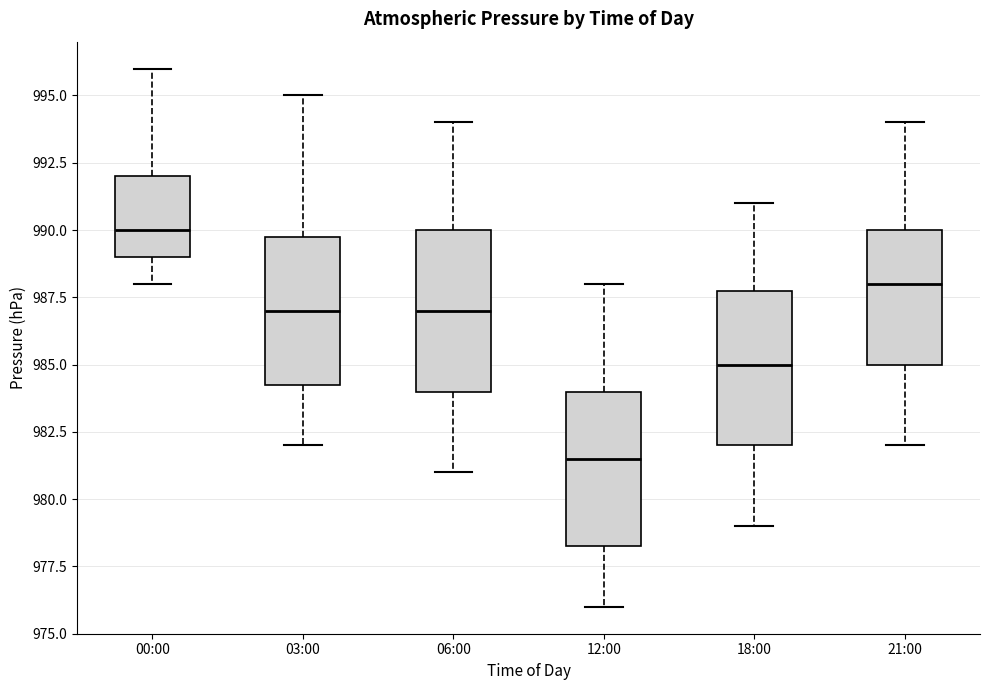

Reading left to right, transcribe this box plot: for each box, give where its median line is, the range the box spans, and where its two whiskers end, as read against the y-axis. The values are not printed on the chart, so give them approximately, as read against the axis.

00:00: median 990.0, box 989.0 to 992.0, whiskers 988.0 to 996.0
03:00: median 987.0, box 984.5 to 990.0, whiskers 982.0 to 995.0
06:00: median 987.0, box 984.0 to 990.0, whiskers 981.0 to 994.0
12:00: median 981.5, box 978.5 to 984.0, whiskers 976.0 to 988.0
18:00: median 985.0, box 982.0 to 988.0, whiskers 979.0 to 991.0
21:00: median 988.0, box 985.0 to 990.0, whiskers 982.0 to 994.0